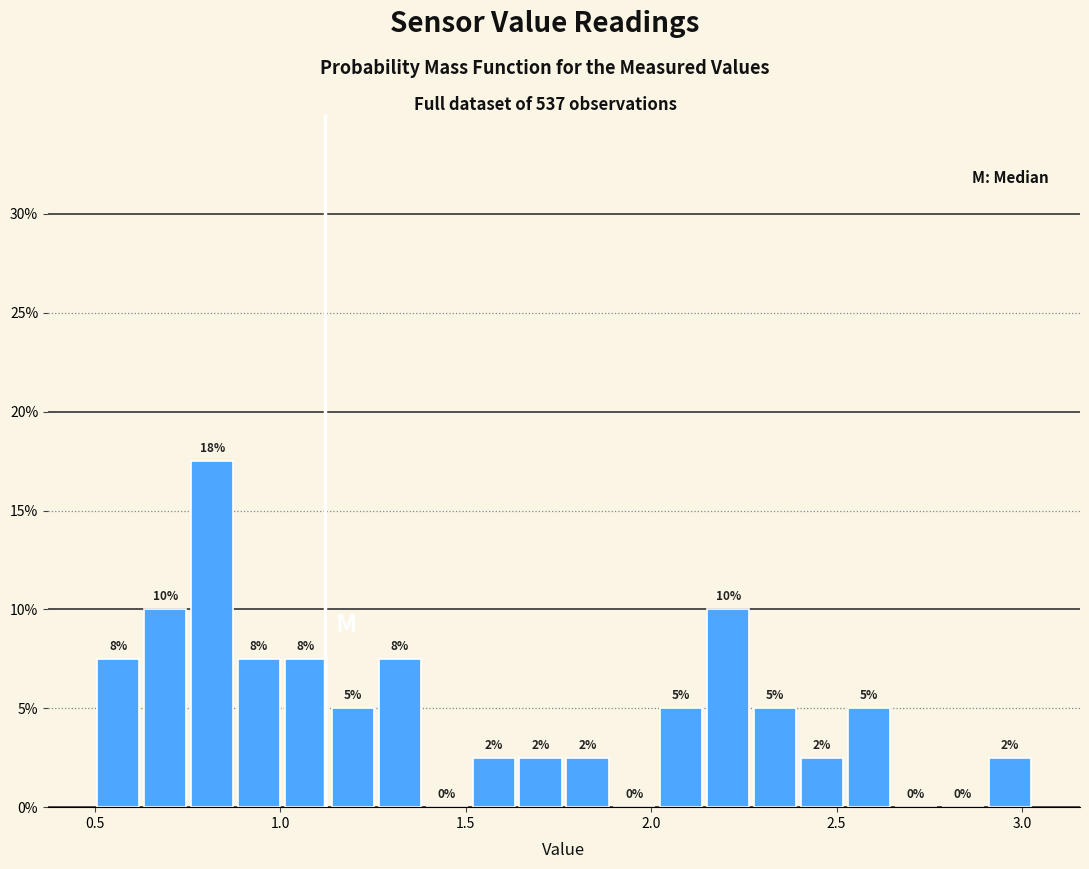

Around what value on the x-axis is the tallest bar? Give the approximate position of its centre, as read against the axis.

0.80